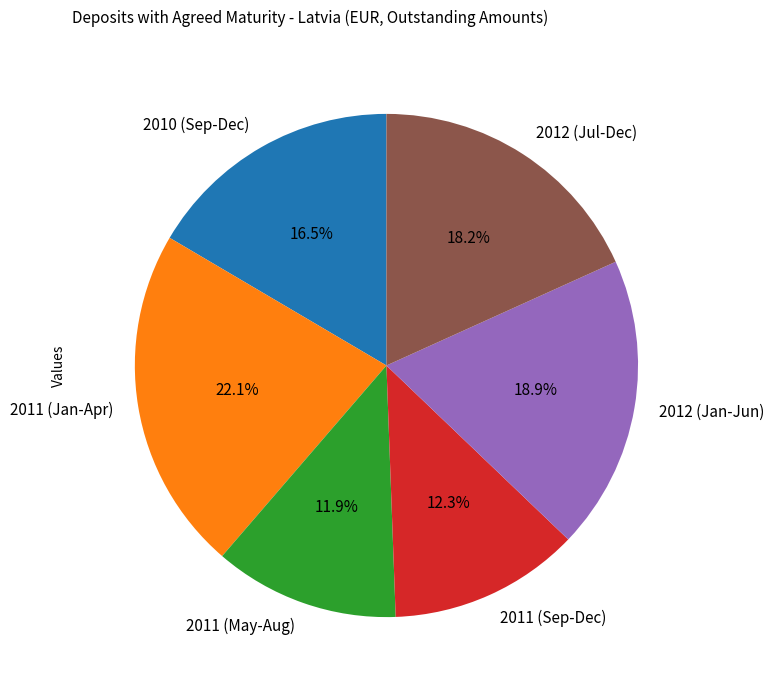

How many segments does this pie chart have?

6